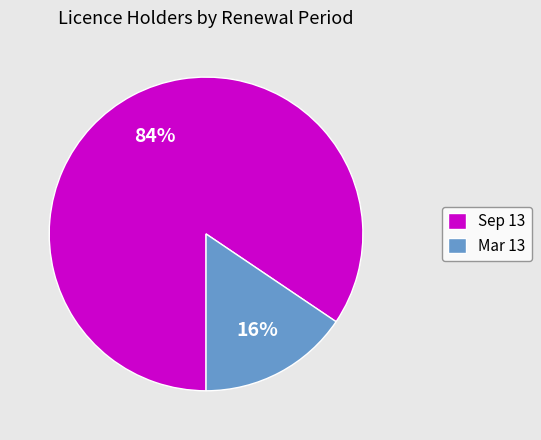

To the nearest percent, what is the average slice percentage?

50%